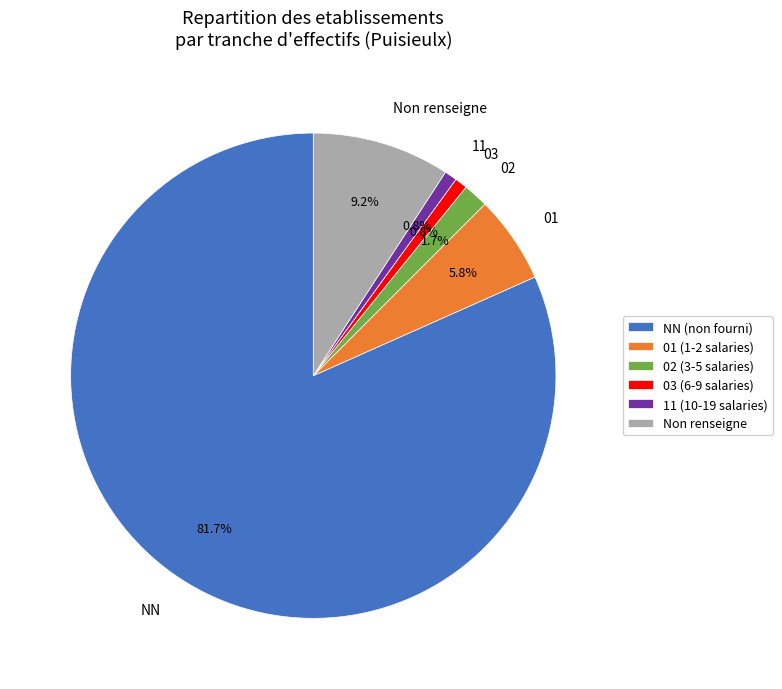

How many segments does this pie chart have?

6